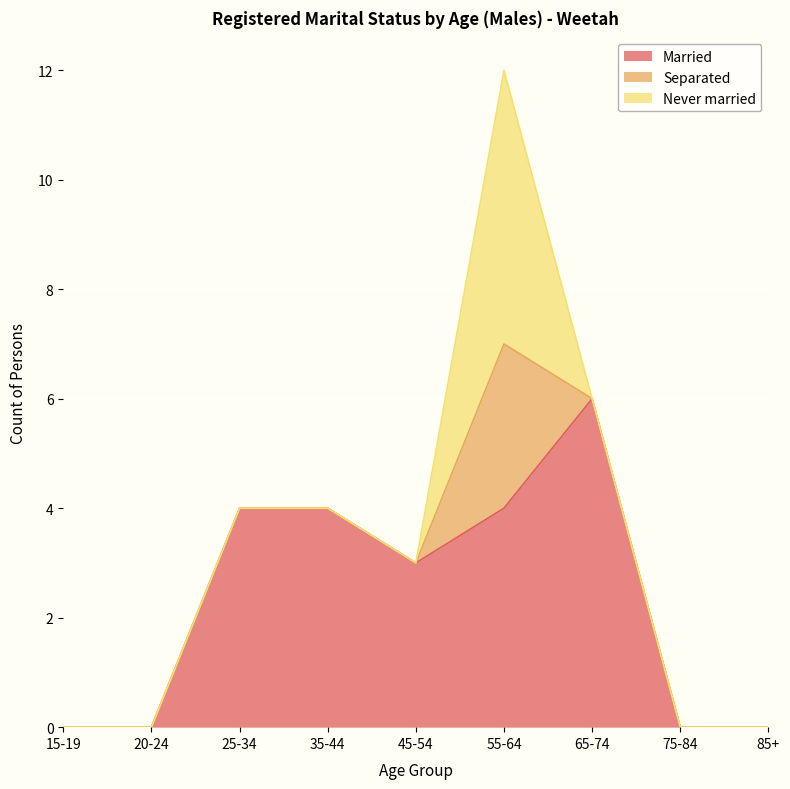

True or false: Never married and Separated intersect in this chart.

False